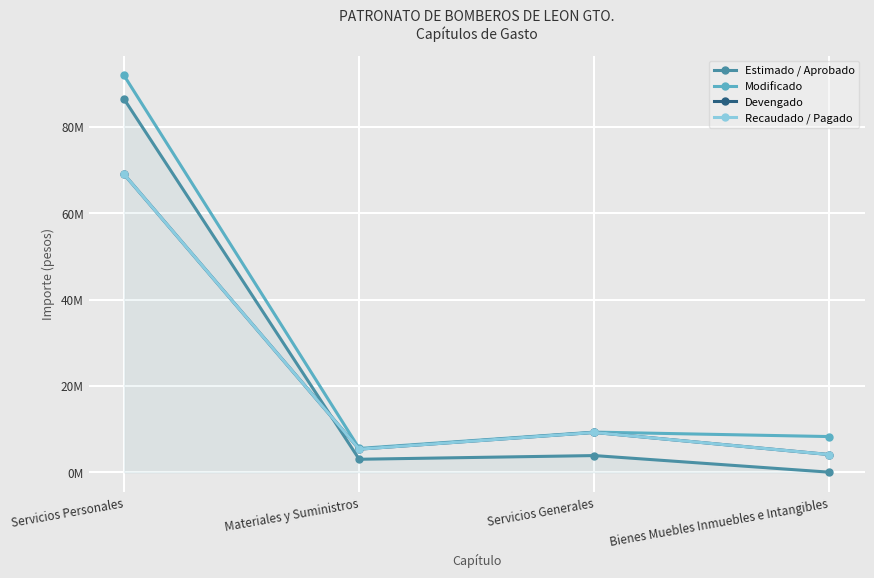

What is the value of the Recaudado / Pagado point at the 1st from the left?

69058367.5